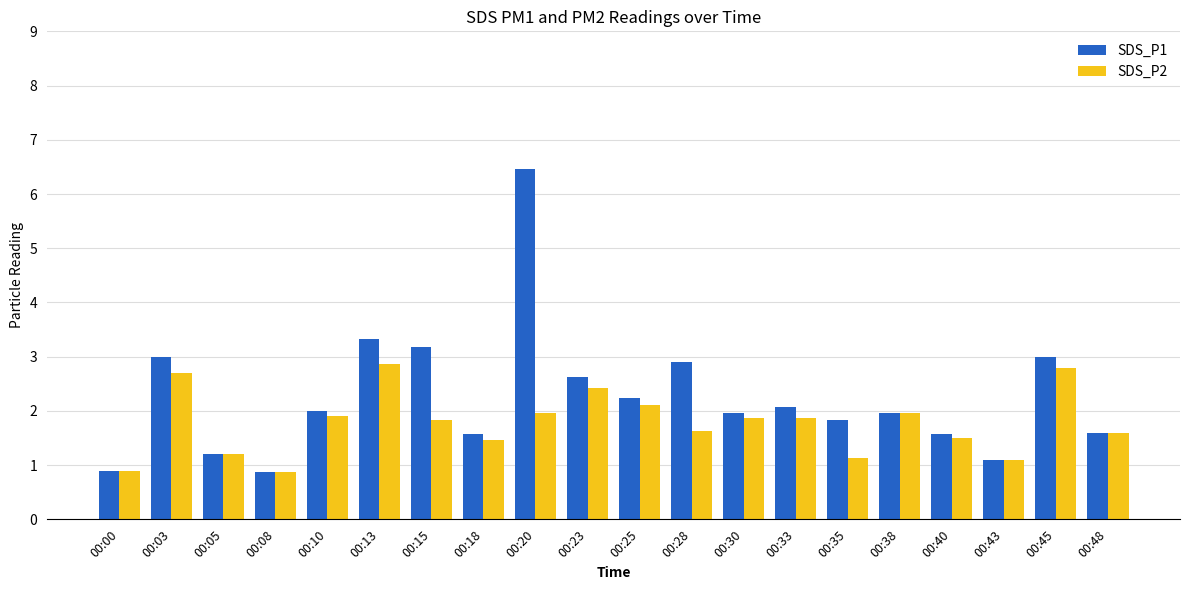

How many groups of bars are there?

20